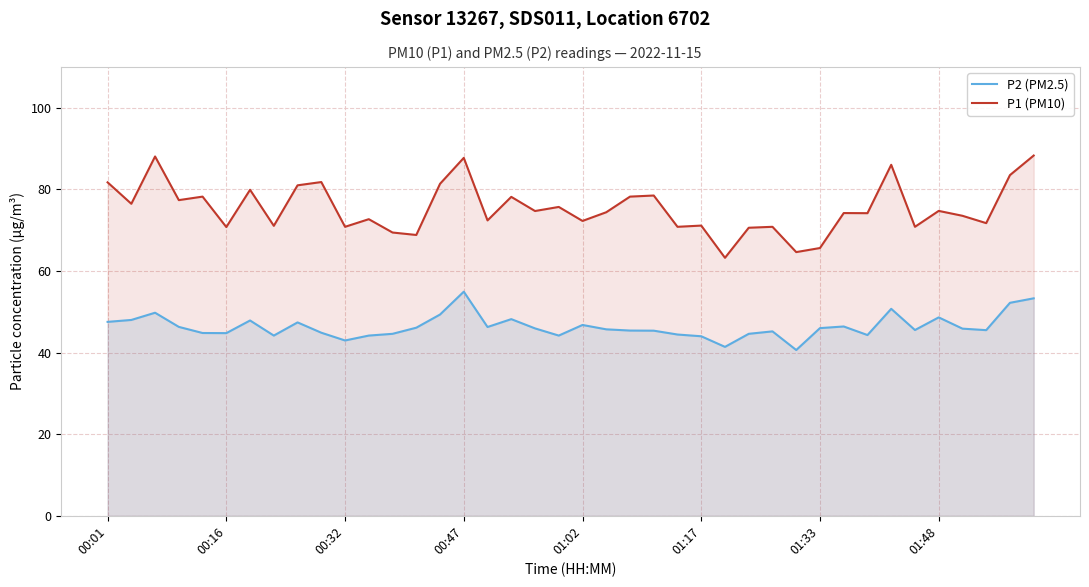

Which series has the widest spread of values?

P1 (PM10)